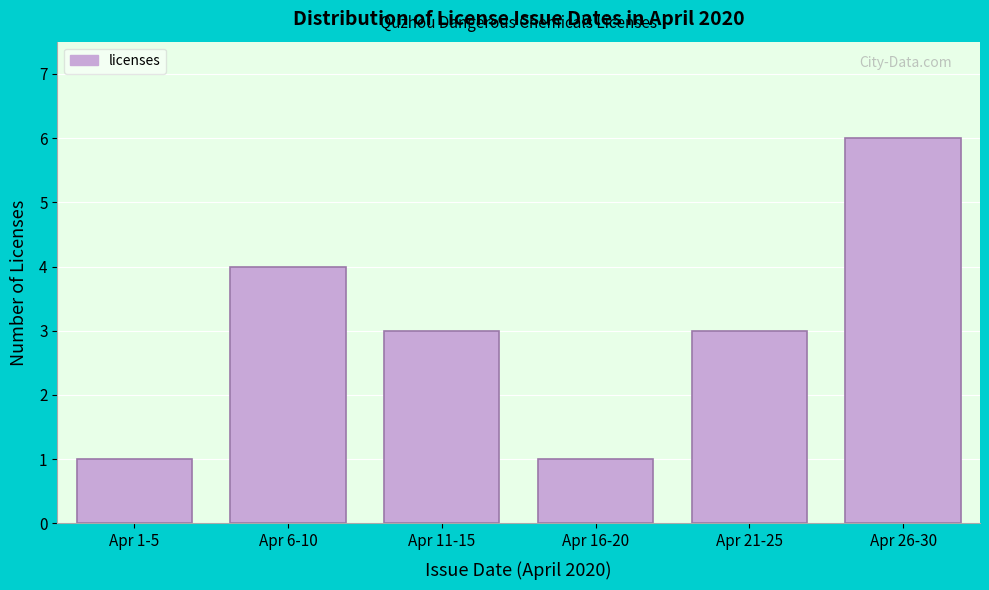

Reading left to right, what are all the values shown in this chart?

1	4	3	1	3	6